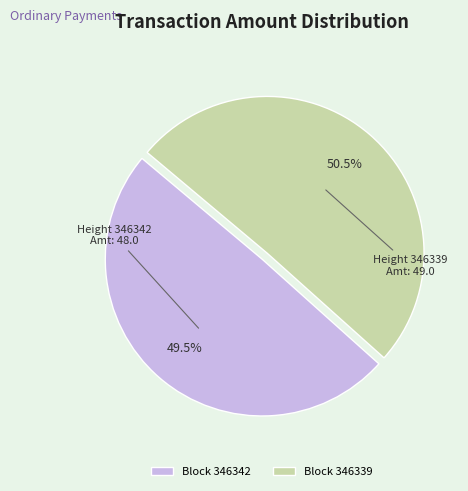

Is the sum of Block 346342 and Block 346339 greater than half?

Yes